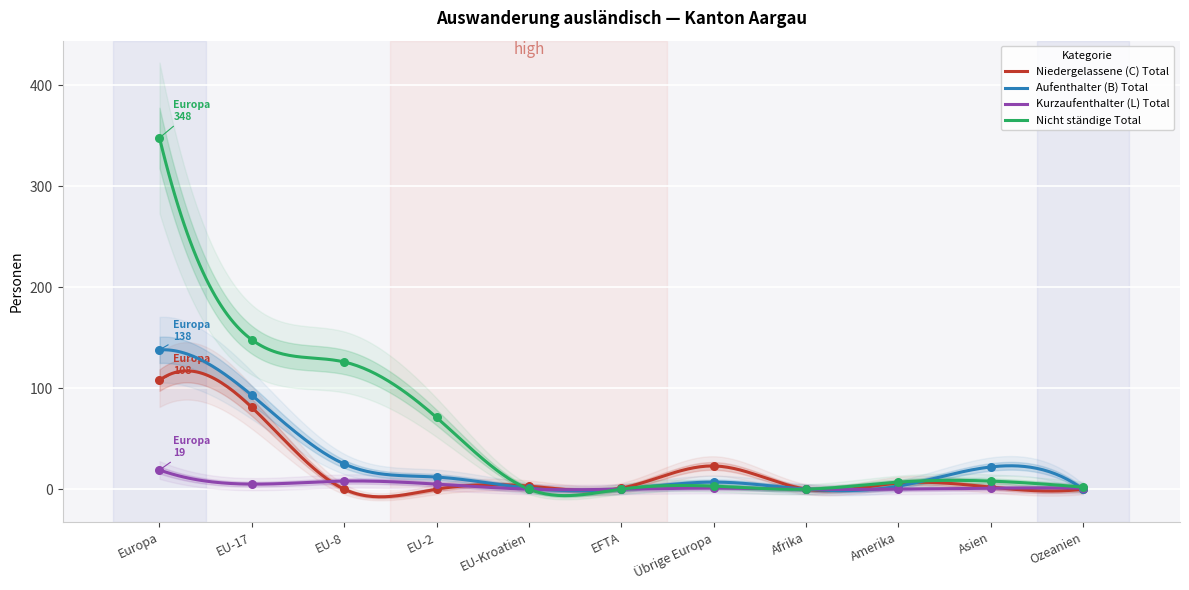

What are all the series names shown in the legend?

Niedergelassene (C) Total, Aufenthalter (B) Total, Kurzaufenthalter (L) Total, Nicht ständige Total